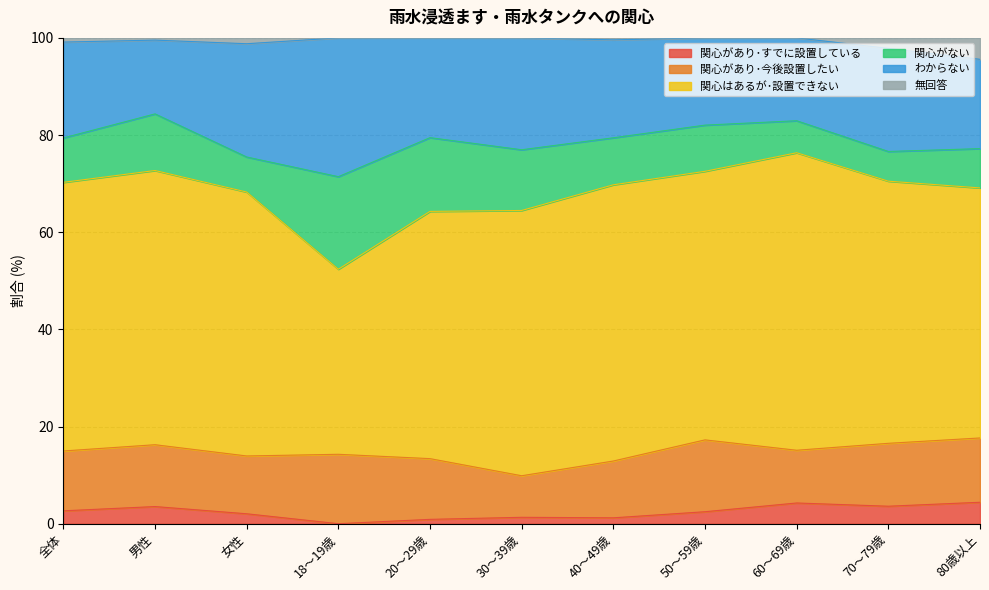

What is the difference between the maximum and minimum values in the わからない series?

13.4